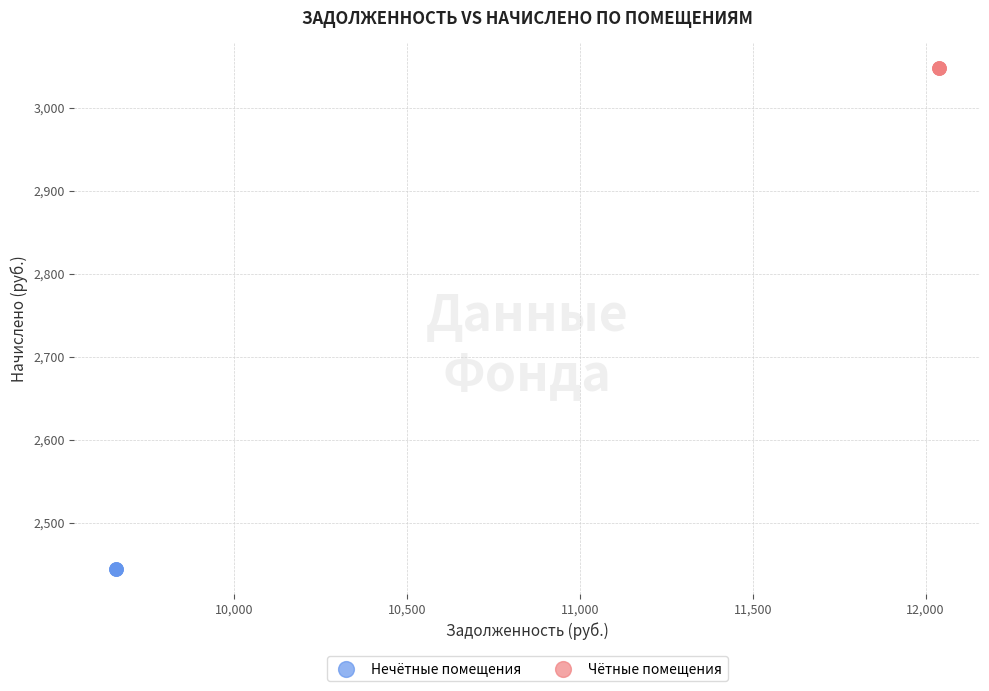

Which series contains the highest Y value?

Чётные помещения